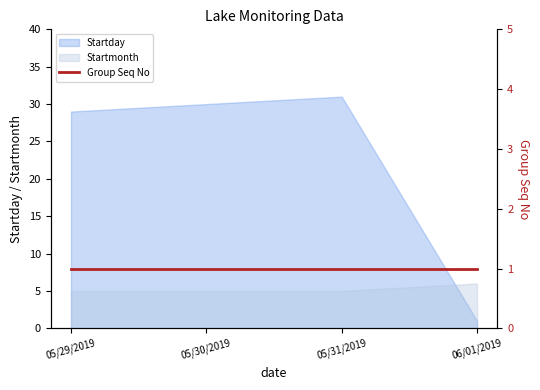

The Startday series shows 19 at 05/29/2019. True or false?

False